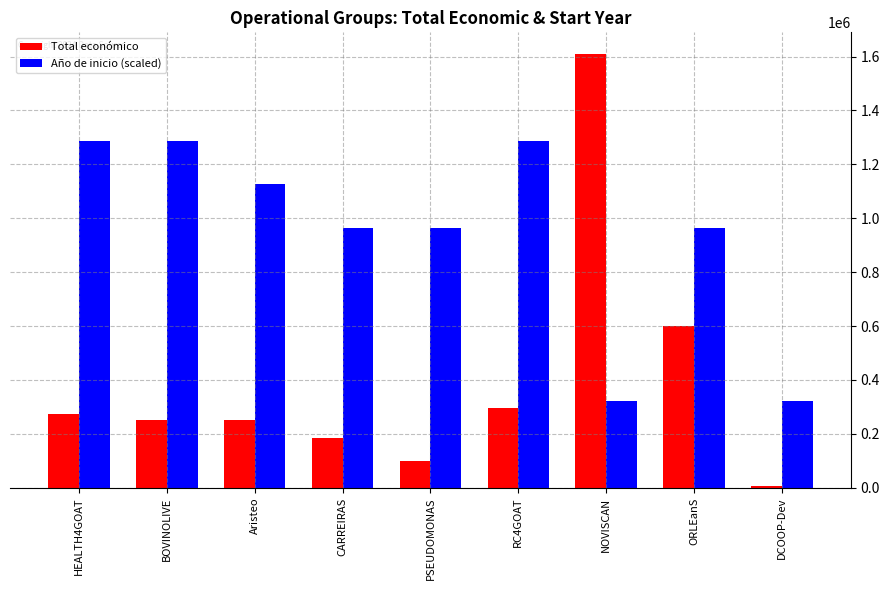

The value of Total económico at HEALTH4GOAT is 273965.0. True or false?

True